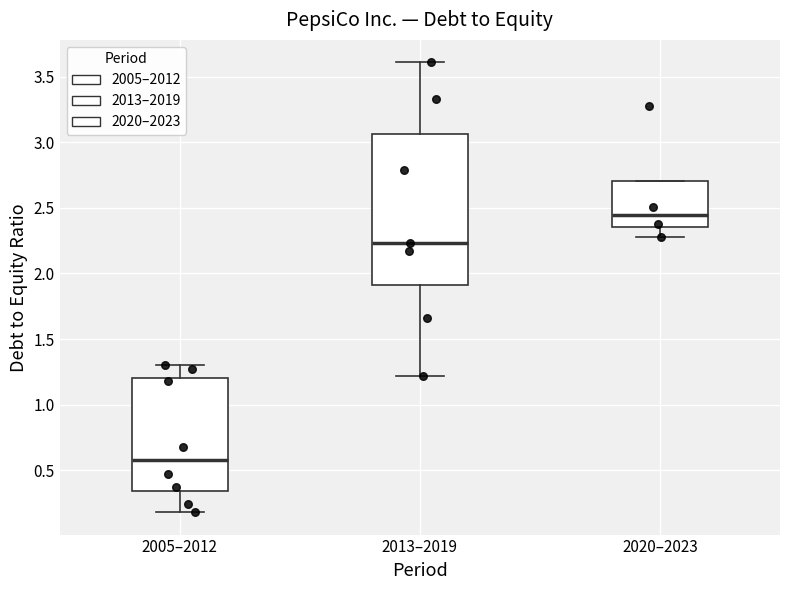

Which box's median line is the lowest?

2005–2012